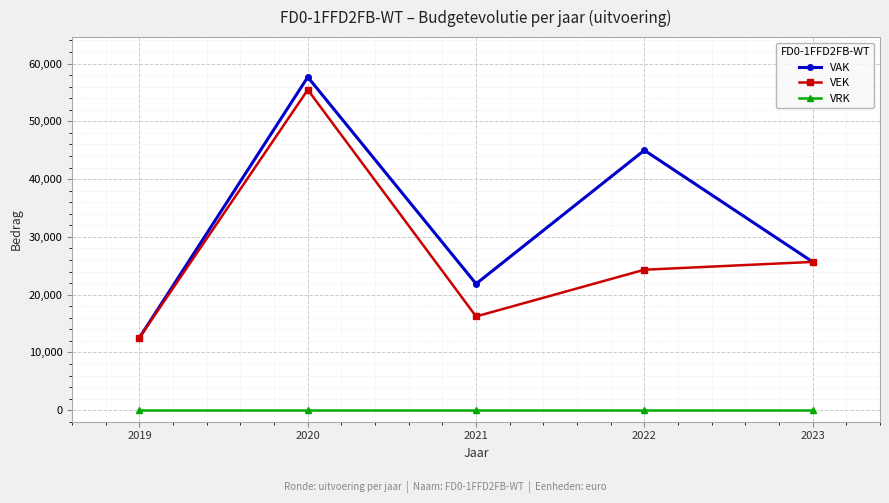

Which series has the largest range (max minus min)?

VAK